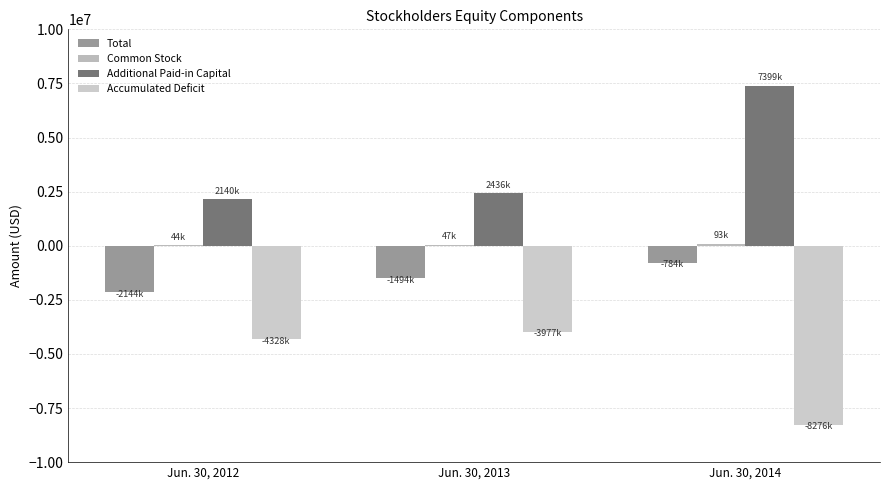

How many data points does each series have?

3